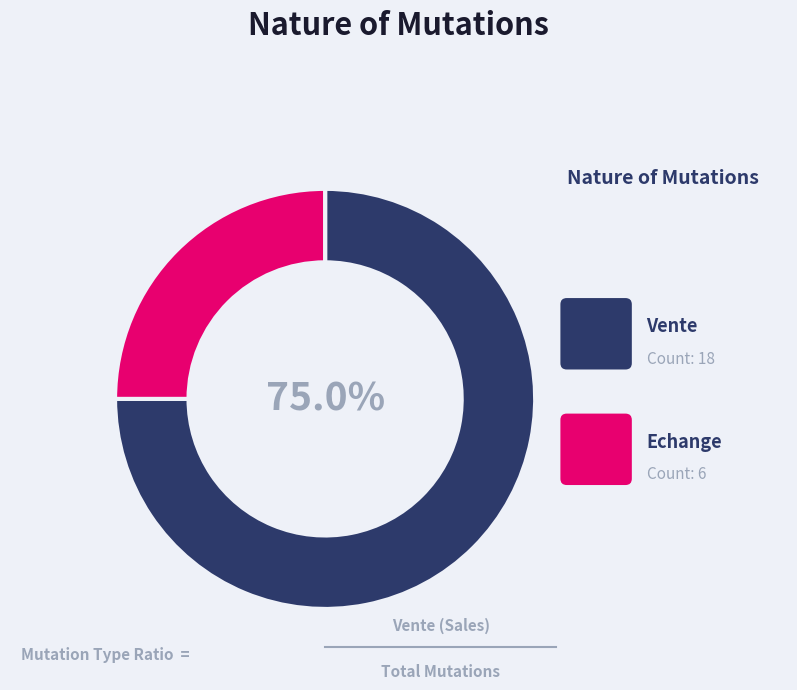

How many slices are in this pie chart?

2